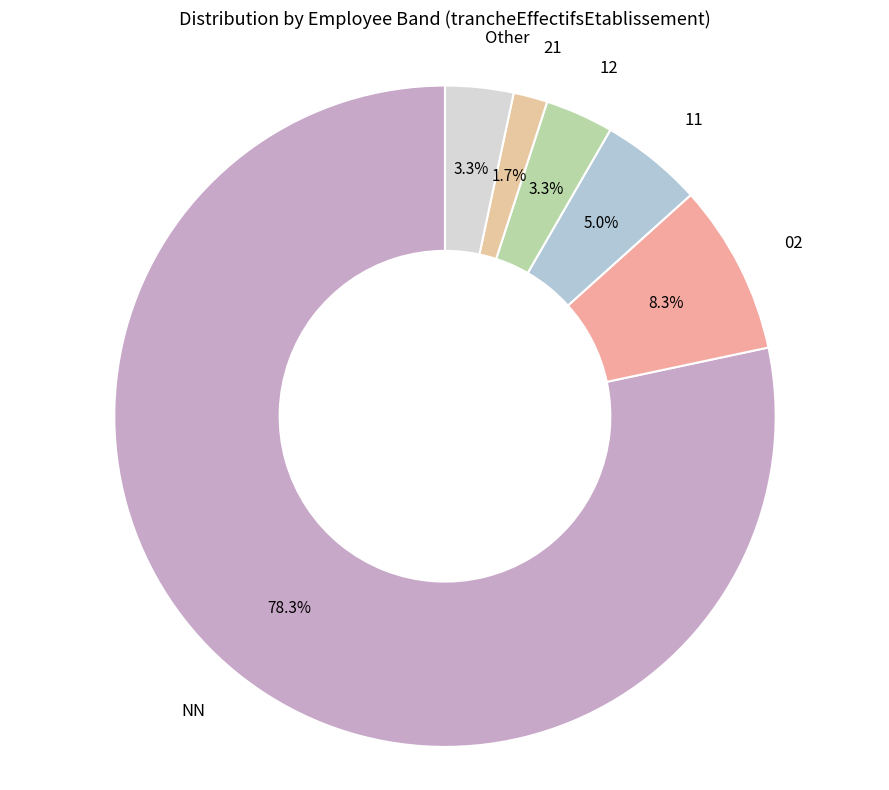

Which slice is the largest?

NN